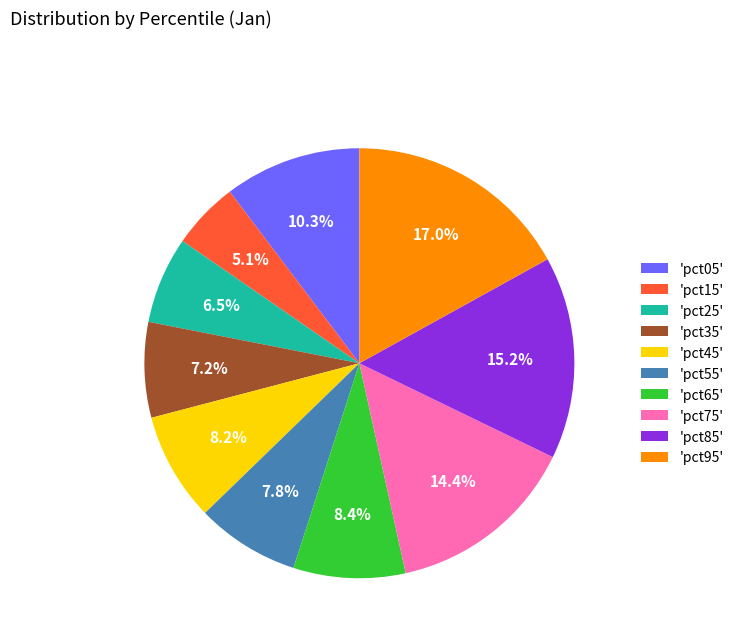

Is there a majority slice in this chart?

No